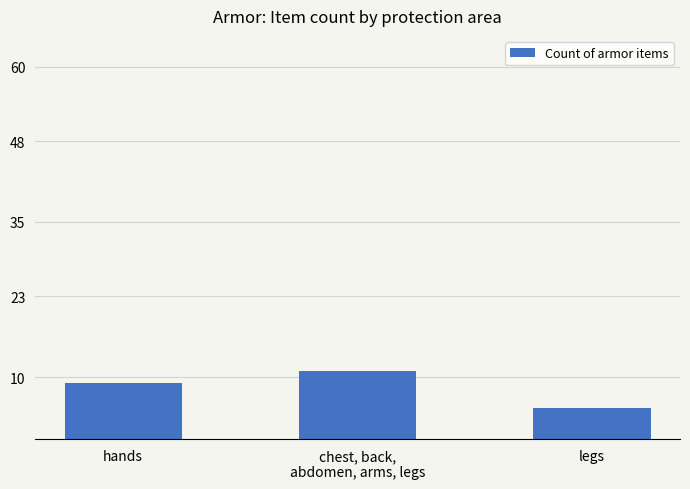

How many values are between 5 and 11?

3